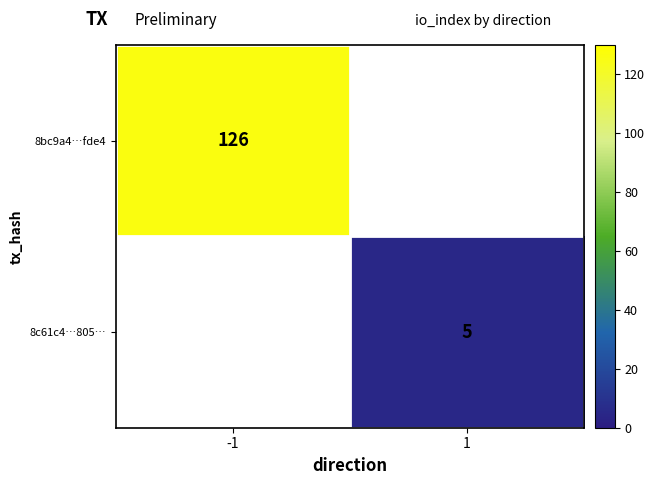

The value of 8bc9a4…fde4 at -1 is 126. True or false?

True